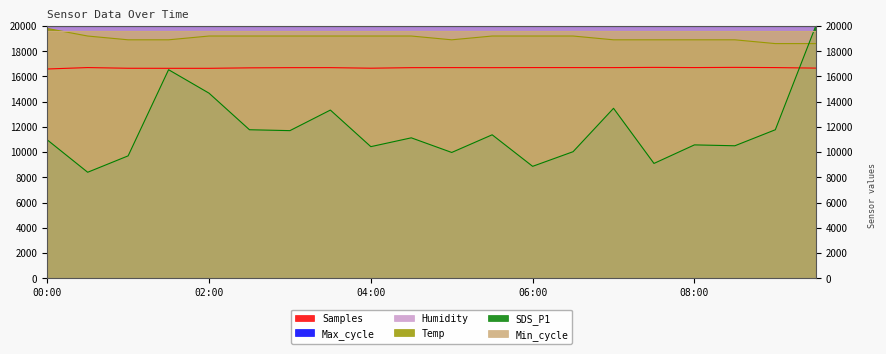

List the series in order of their overall mean, highest first.

Temp, Samples, SDS_P1